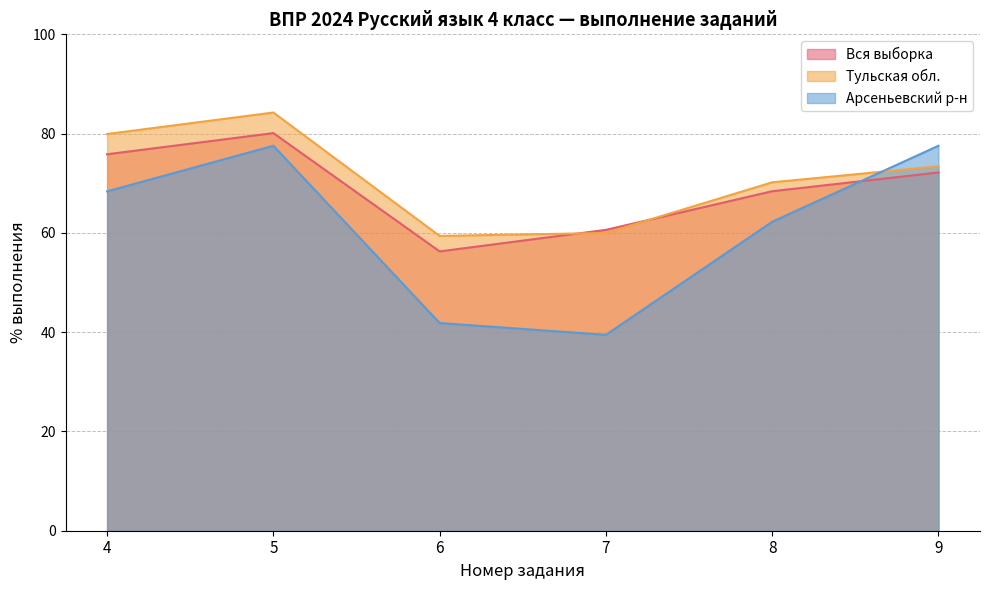

List the series in order of their overall mean, lowest first.

Арсеньевский р-н, Вся выборка, Тульская обл.